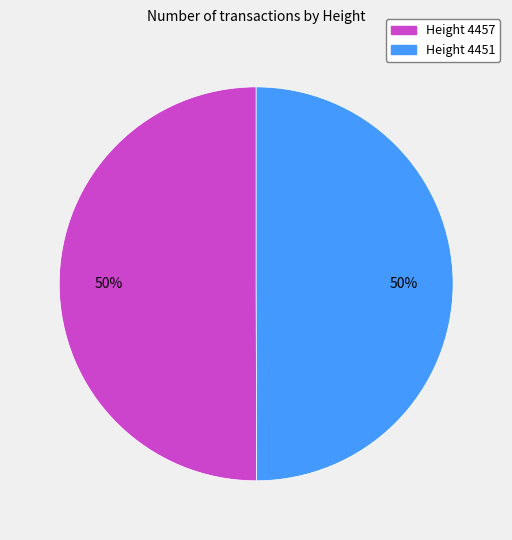

How many segments does this pie chart have?

2